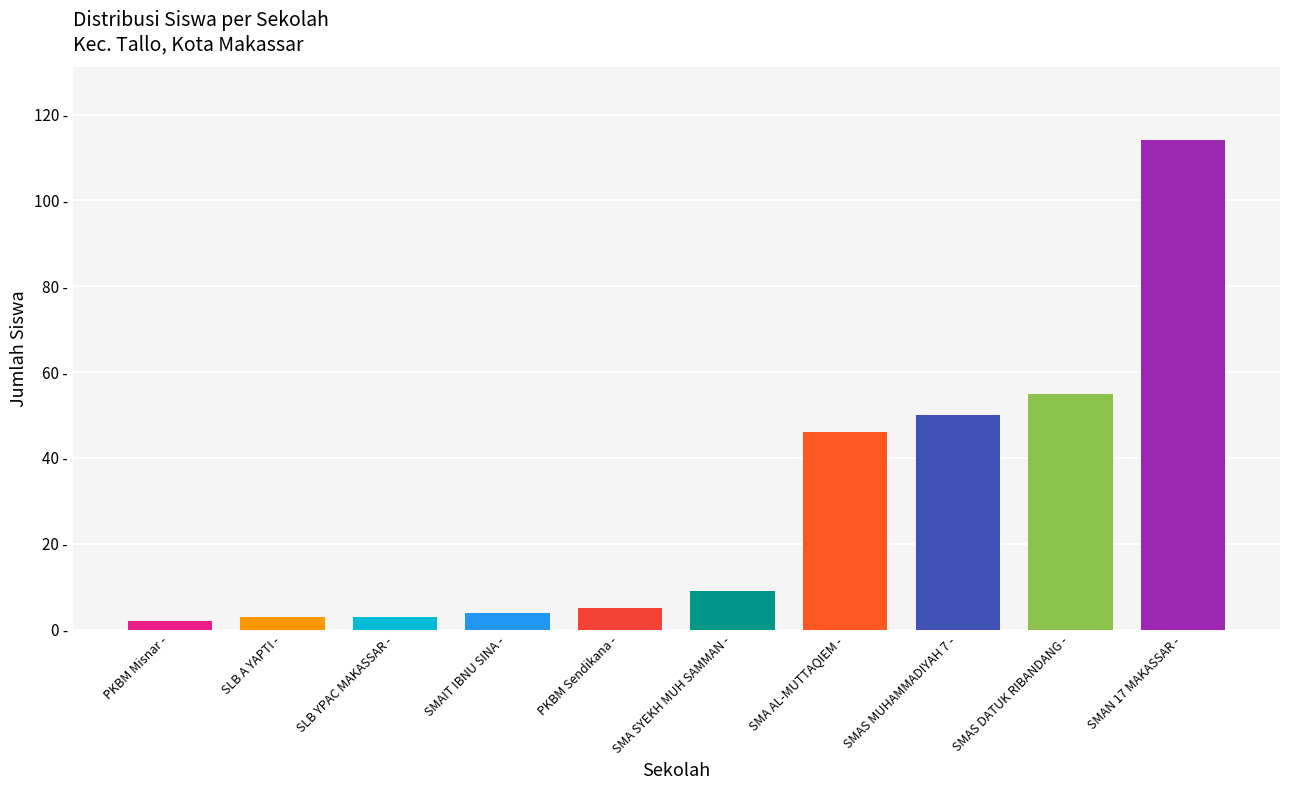

What is the change in value from PKBM Misnar - to SMAS DATUK RIBANDANG -?

+53